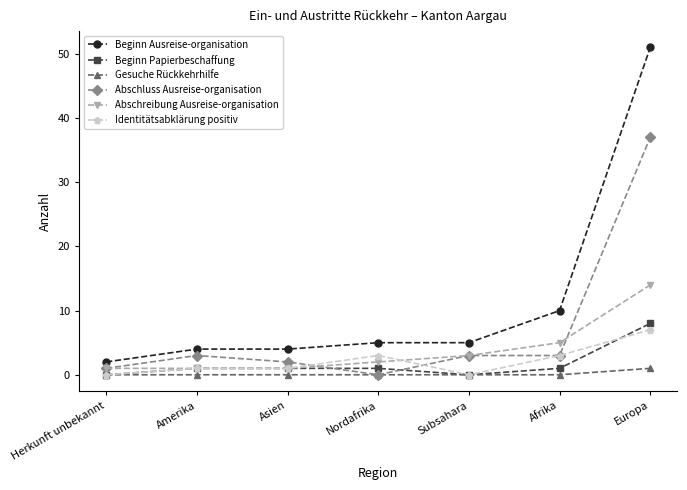

How many distinct data groups are displayed?

6